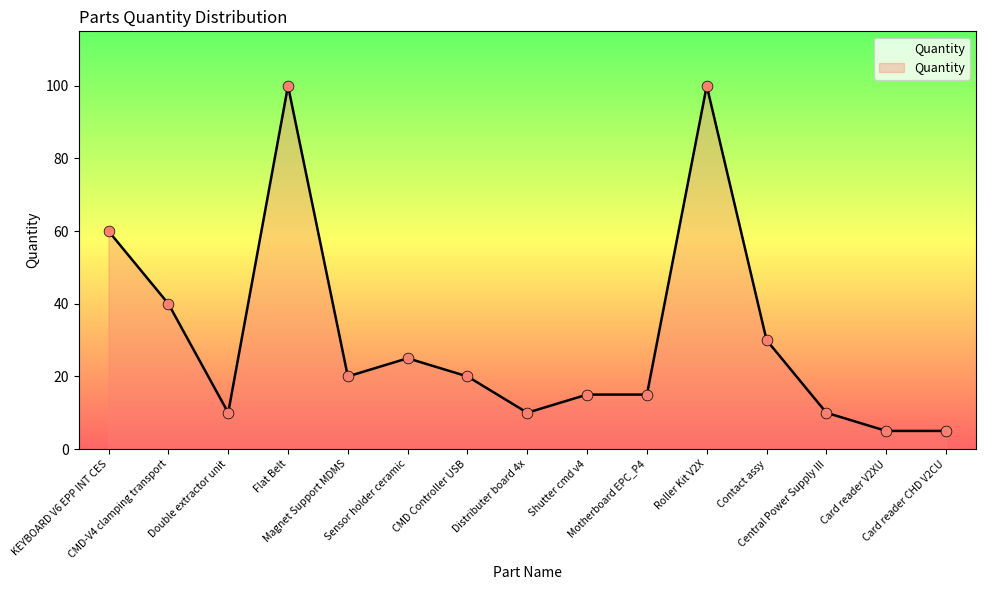

What is the ratio of the value at Central Power Supply III to the value at Card reader CHD V2CU?

2.0